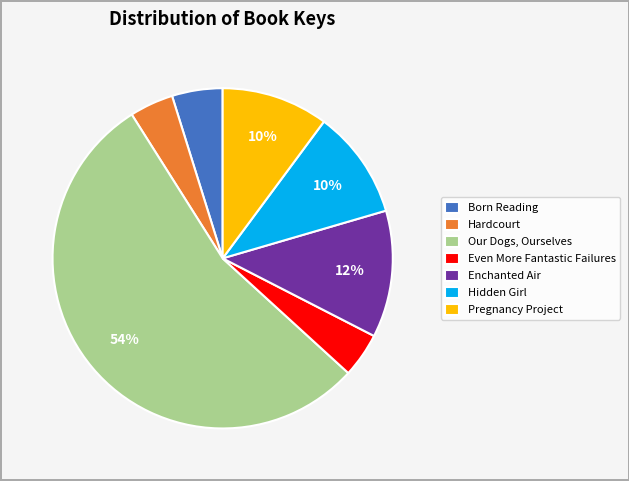

Which has a higher value, Born Reading or Hardcourt?

Born Reading